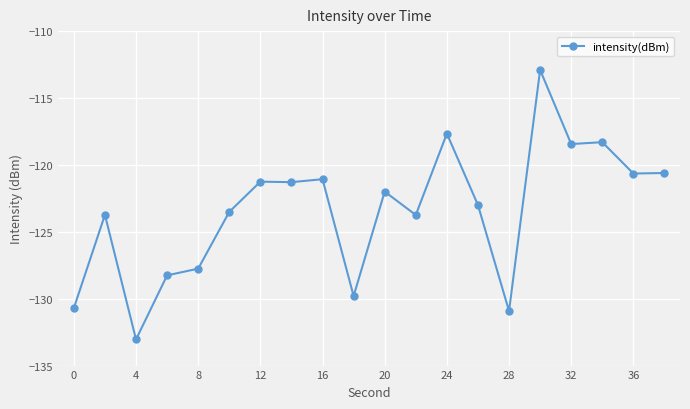

What is the difference between the maximum and minimum values?

20.1